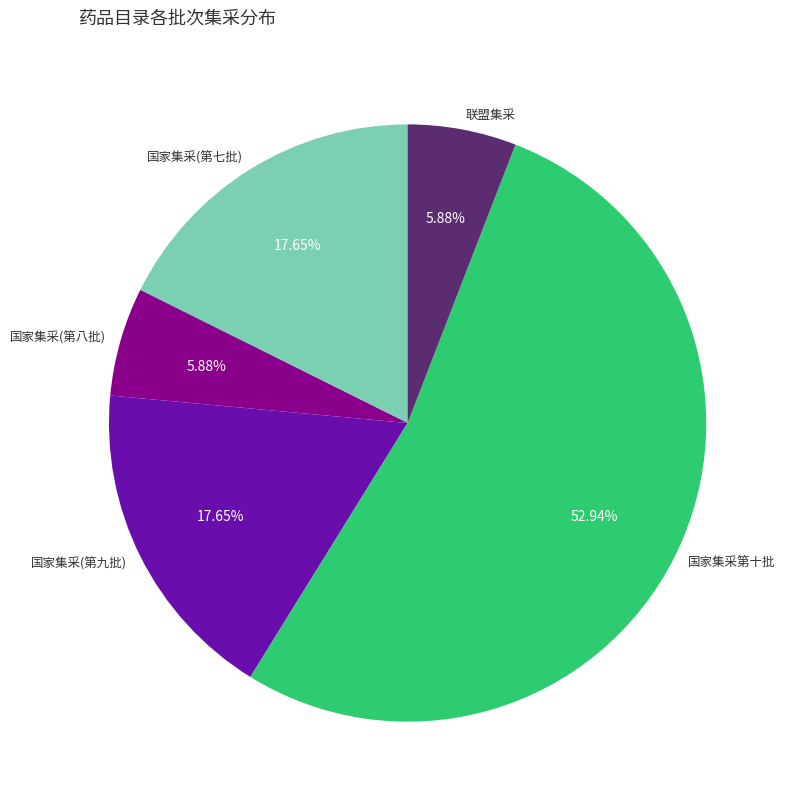

What percentage is NOT represented by 国家集采(第八批)?

94.1%